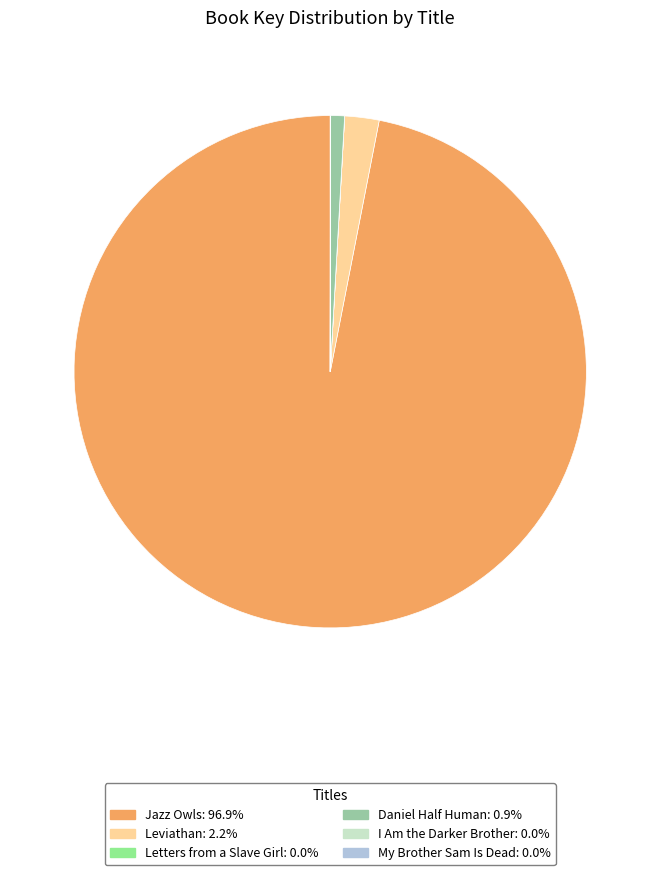

Does Jazz Owls account for over 50% of the chart?

Yes